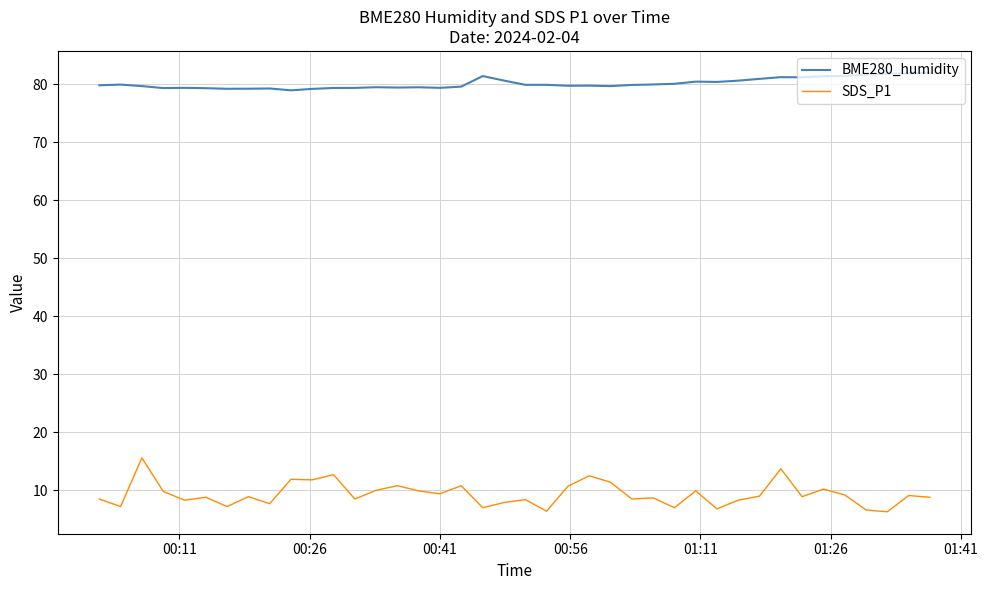

Which series has the largest total across all categories?

BME280_humidity